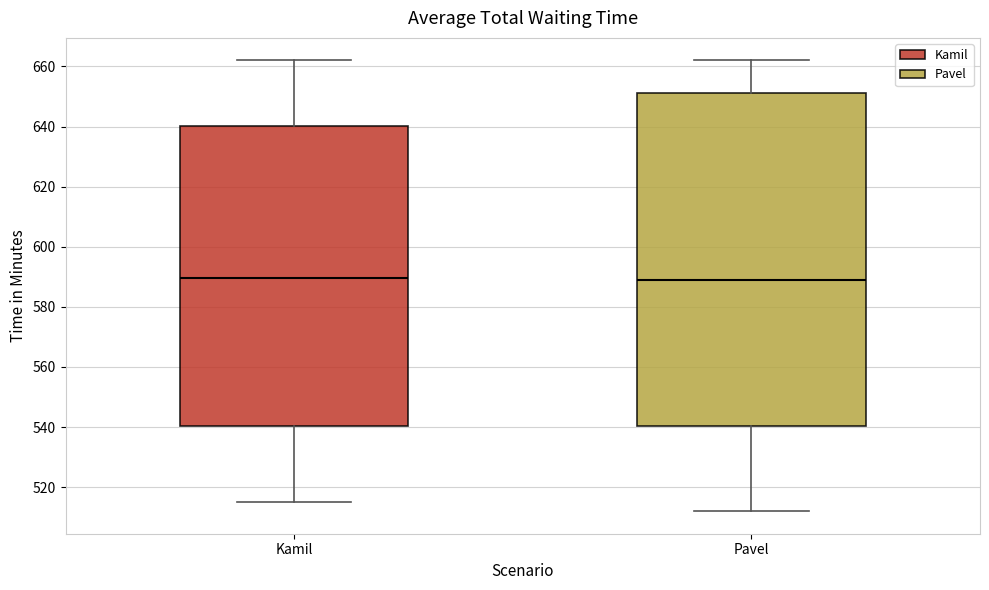

Comparing the boxes themselves (not the whiskers), which one is the tallest?

Pavel